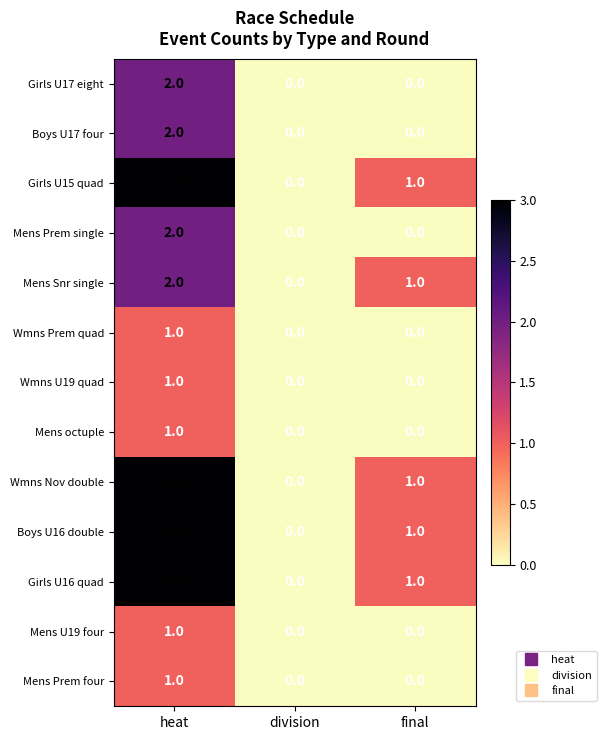

At which category is the sum across all series the highest?

heat